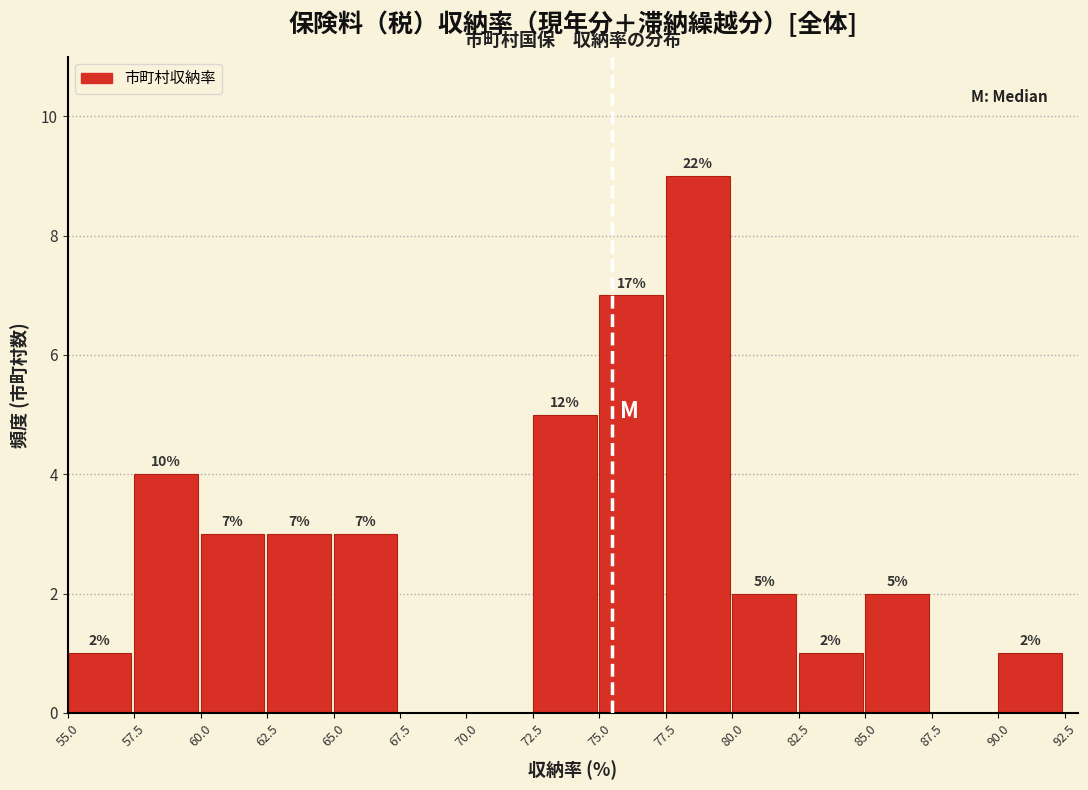

Over which range of the x-axis is the bar tallest?

77.5 to 80.0